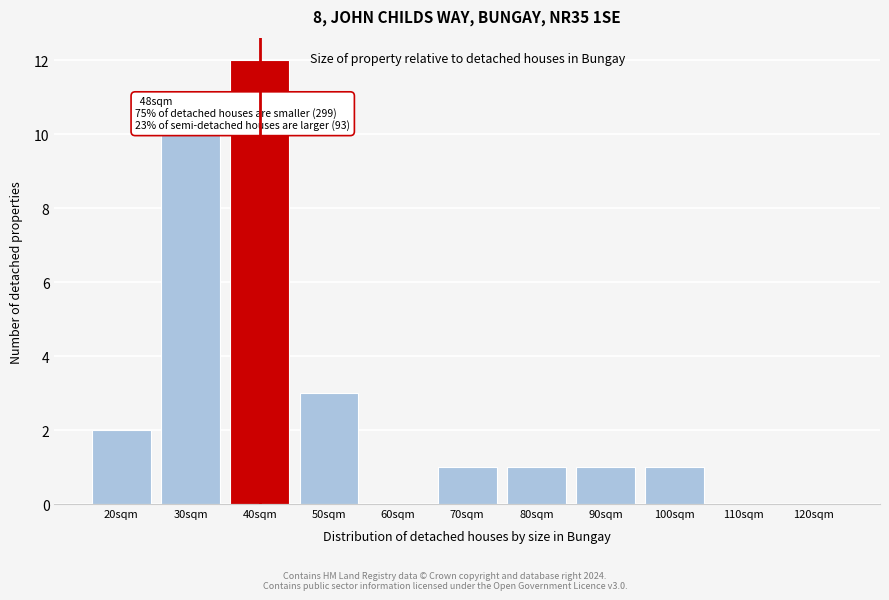

Reading right to left, list all the values displayed in this chart.

120sqm=0	110sqm=0	100sqm=1	90sqm=1	80sqm=1	70sqm=1	60sqm=0	50sqm=3	40sqm=12	30sqm=10	20sqm=2